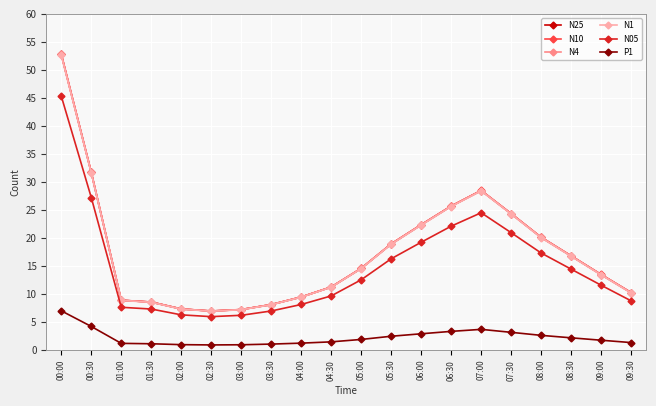

What is the sum of the N10 values at 08:00 and 01:00?

29.0